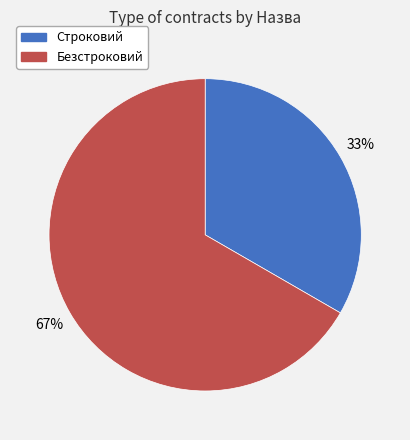

Does Безстроковий account for over 50% of the chart?

Yes